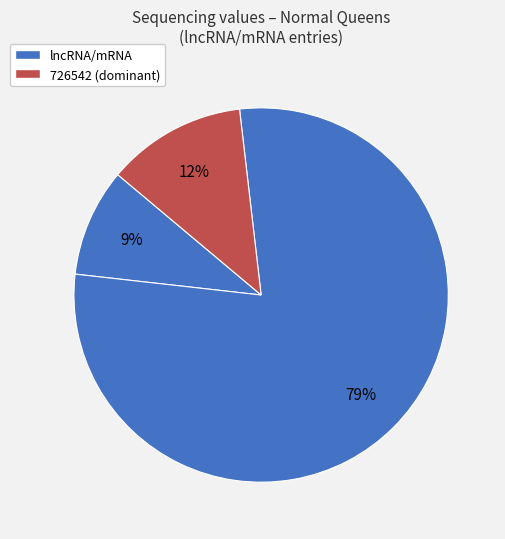

How many slices are in this pie chart?

3